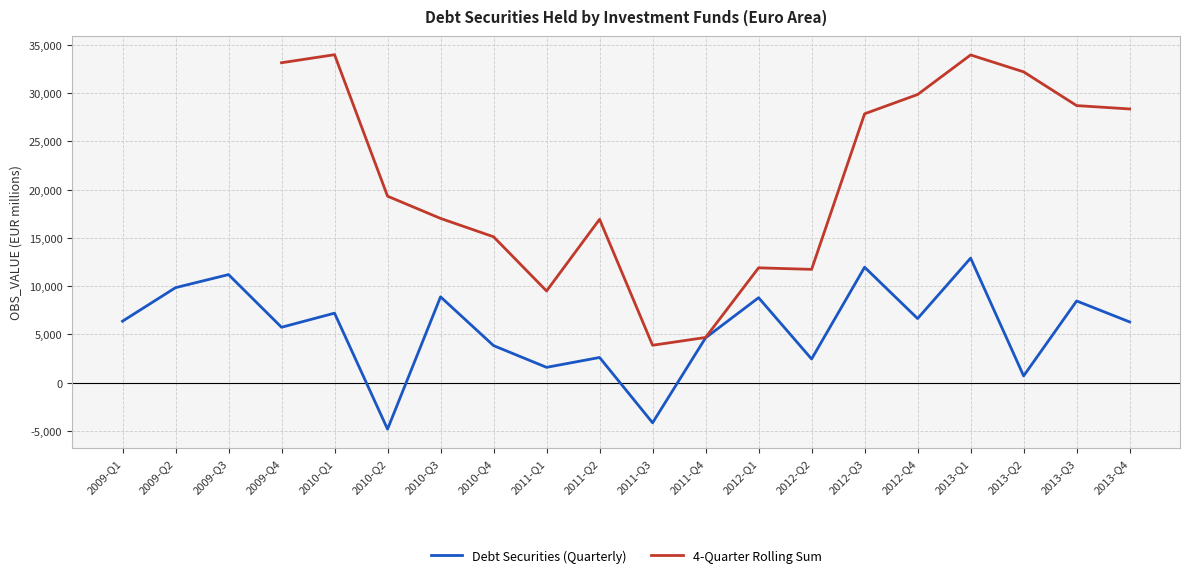

True or false: 4-Quarter Rolling Sum and Debt Securities (Quarterly) cross at least once.

False